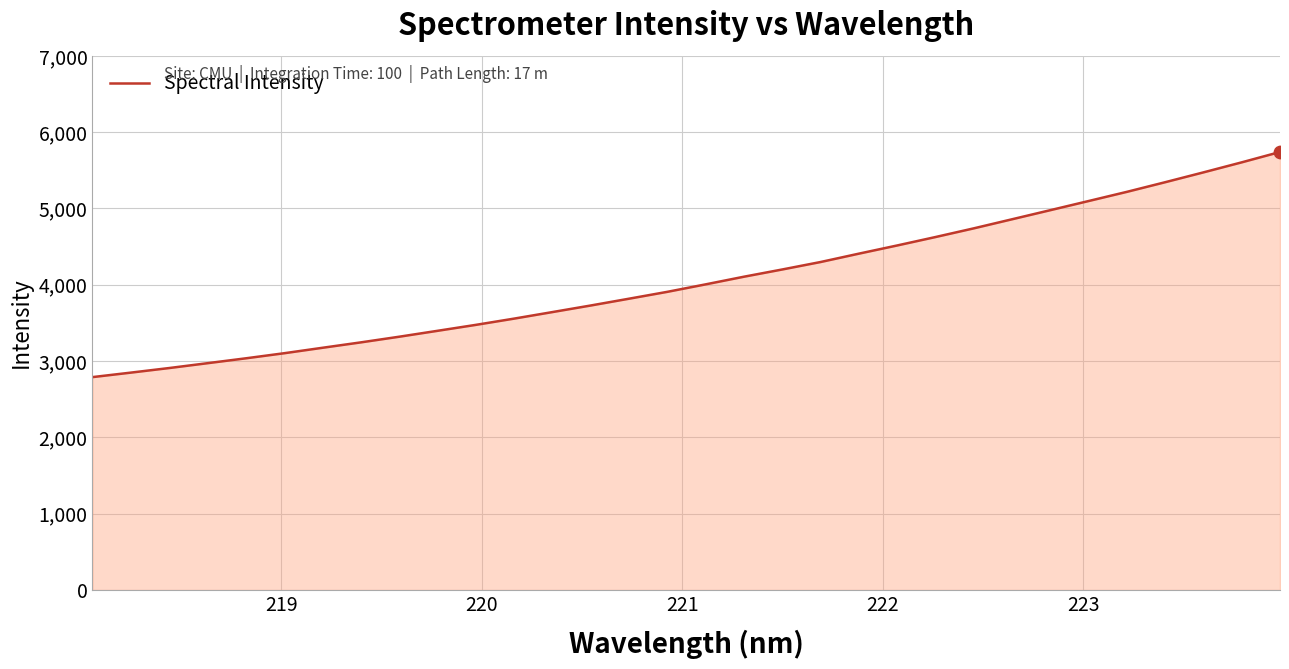

What is the smallest value displayed?

2790.1